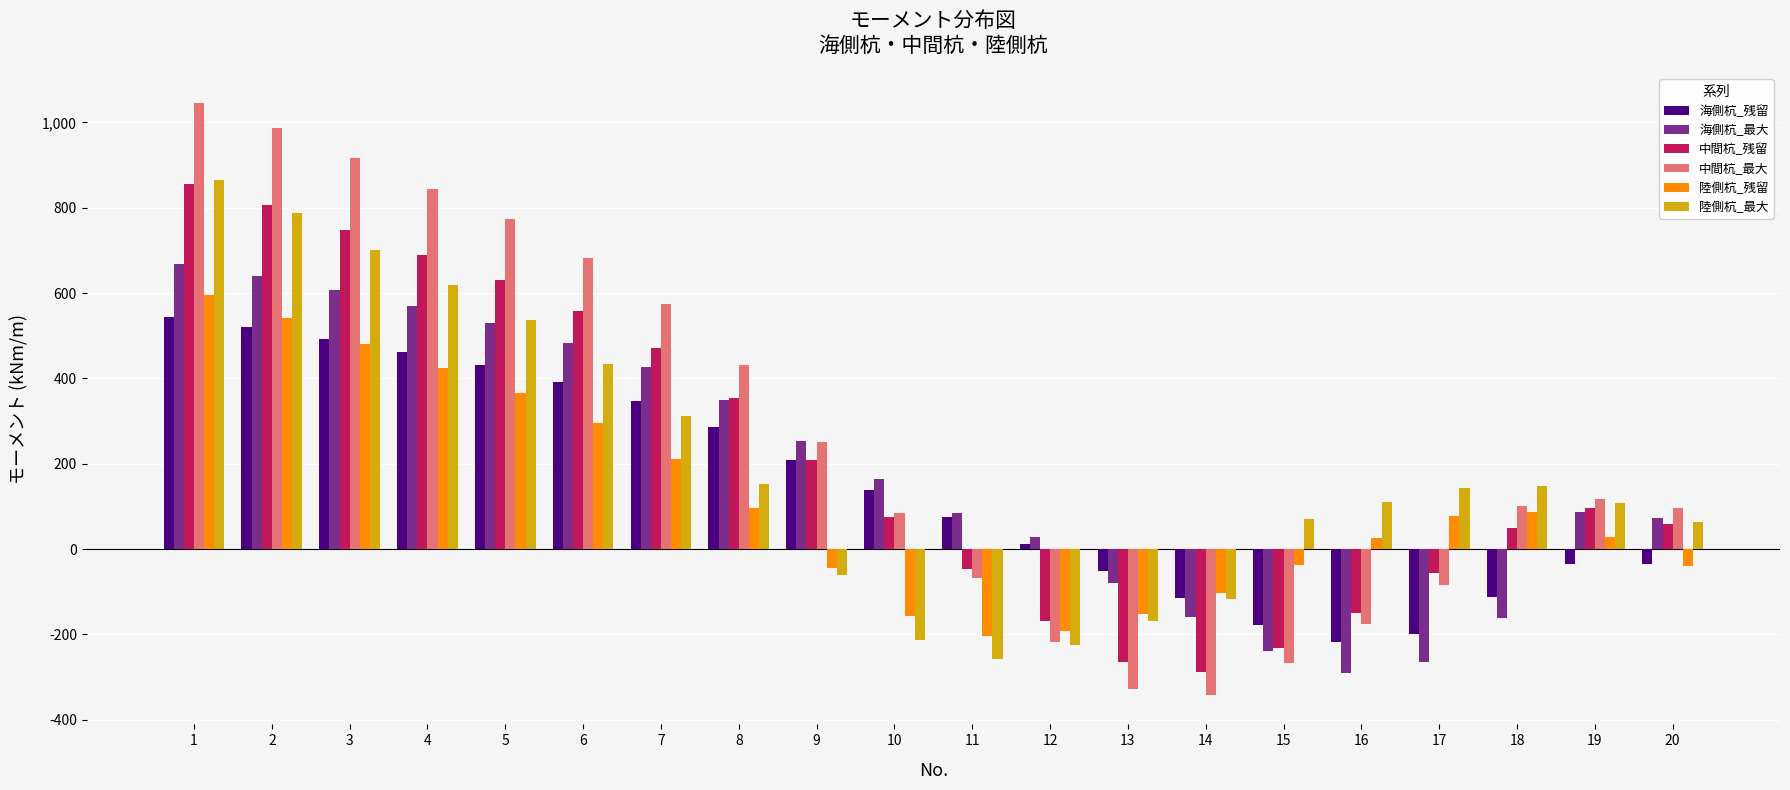

How many values in 海側杭_最大 are below zero?

6